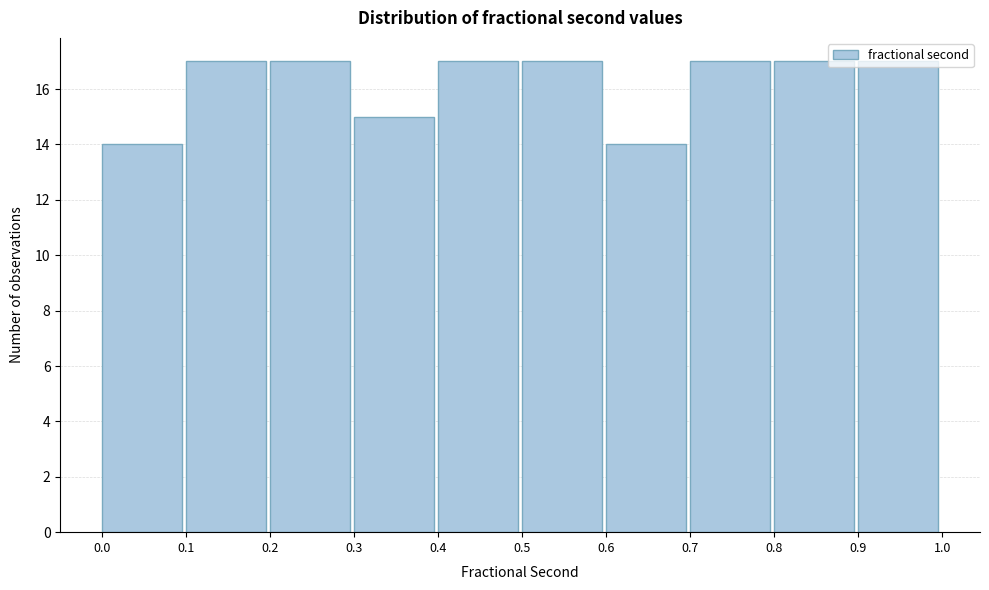

Reading left to right, transcribe this chart: for each bar, give the range it covers on the x-axis and its height. The values are not printed on the chart, so give them approximately, as read against the axis.

0.0 to 0.1: 14
0.1 to 0.2: 17
0.2 to 0.3: 17
0.3 to 0.4: 15
0.4 to 0.5: 17
0.5 to 0.6: 17
0.6 to 0.7: 14
0.7 to 0.8: 17
0.8 to 0.9: 17
0.9 to 1.0: 17